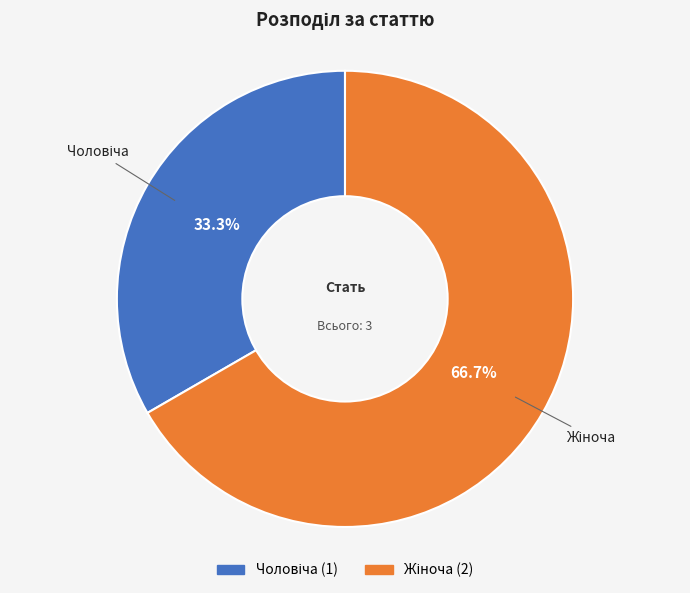

Does any single category account for the majority?

Yes